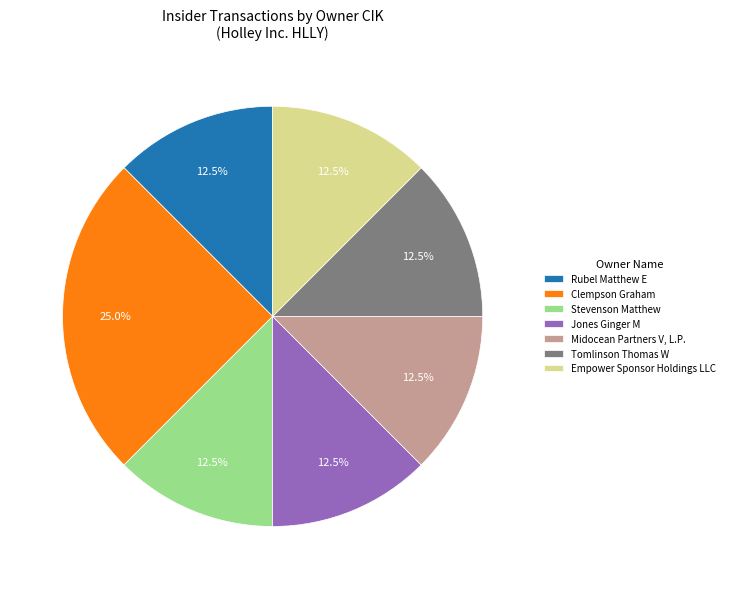

Is there a majority slice in this chart?

No